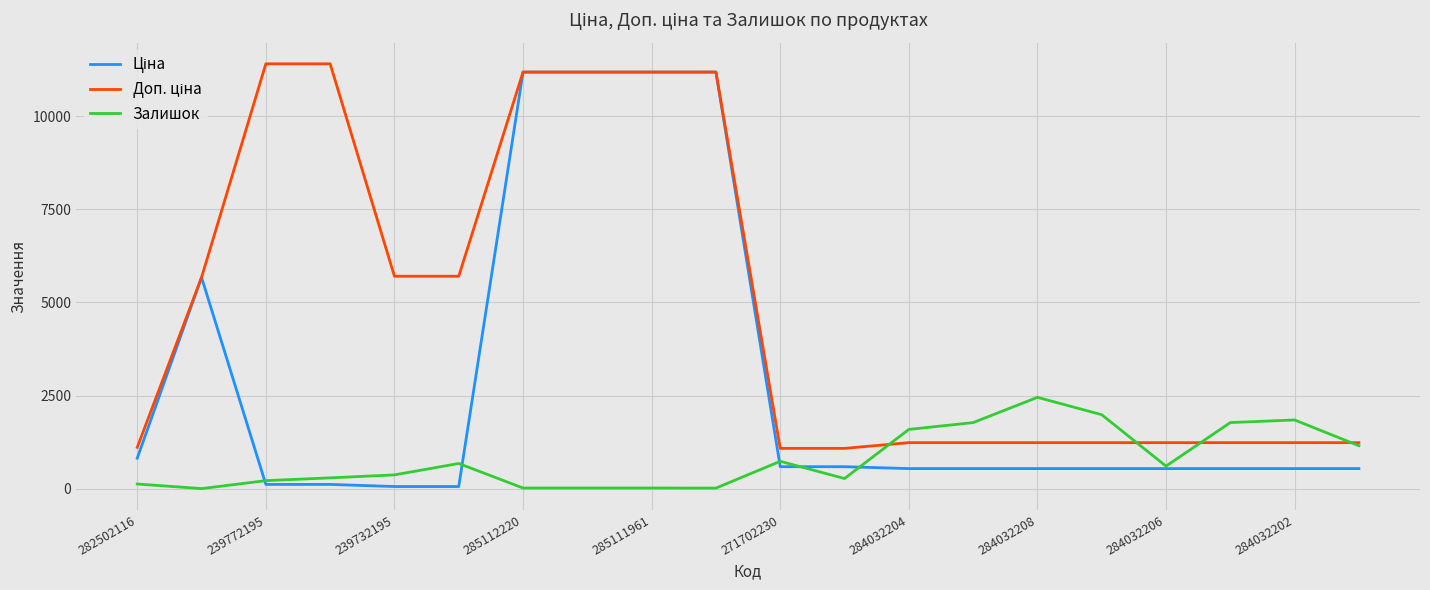

What is the maximum value shown in the chart?

11410.0